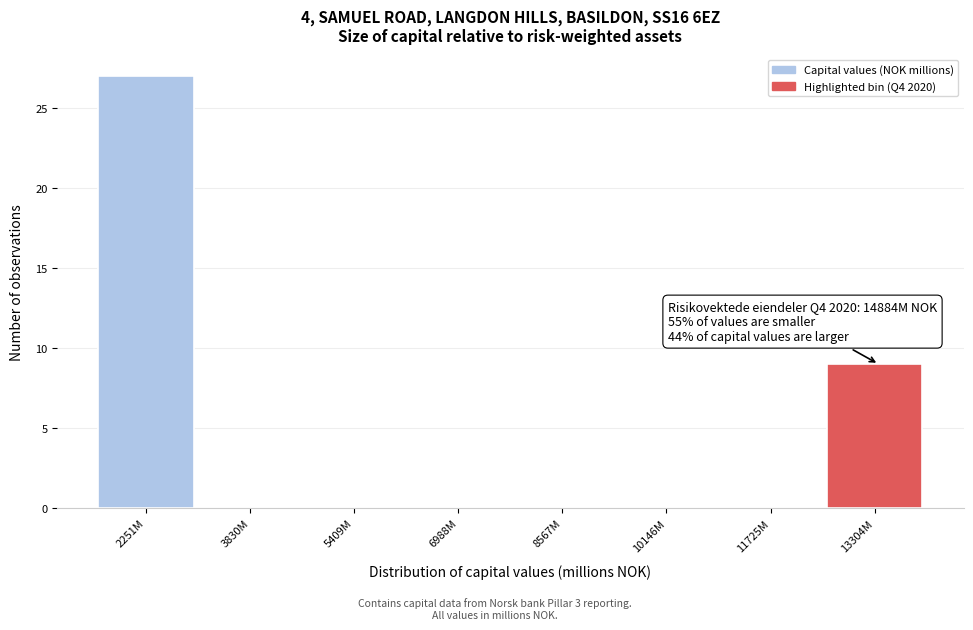

Reading left to right, extract all data points from this chart.

2251M=27	3830M=0	5409M=0	6988M=0	8567M=0	10146M=0	11725M=0	13304M=9